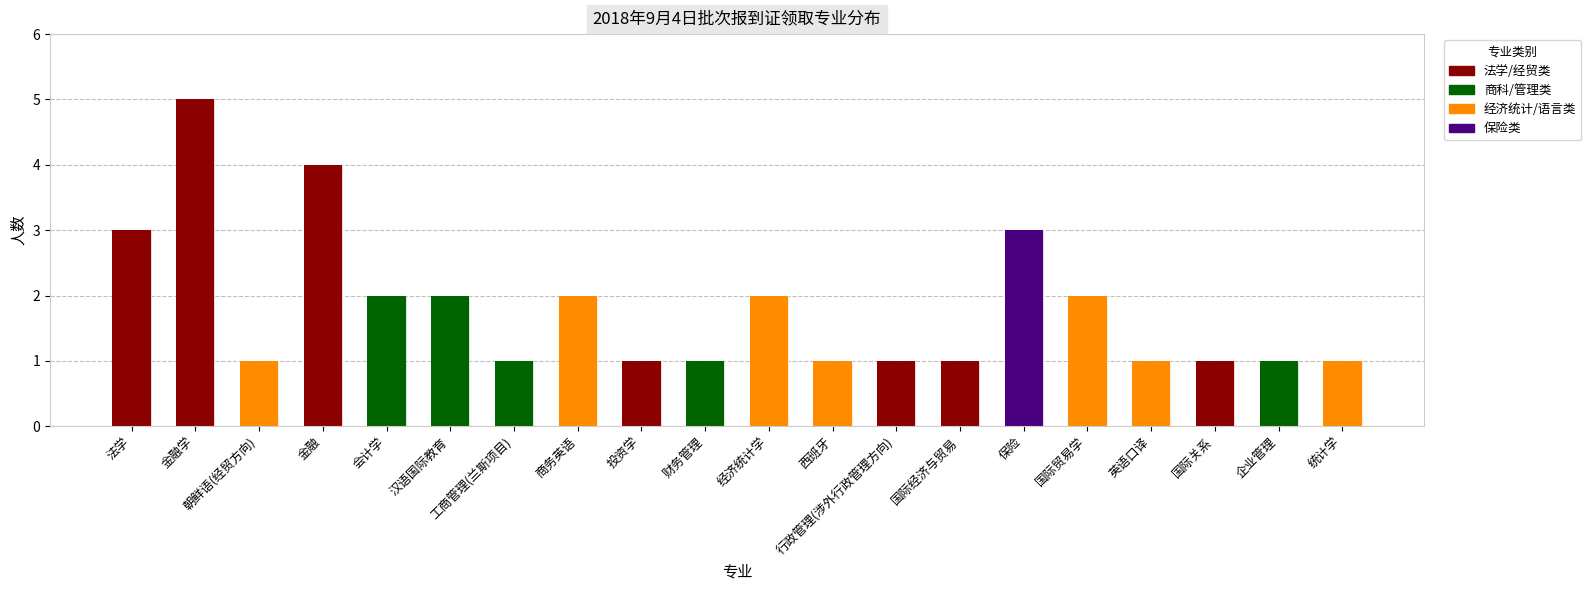

What is the change in value from 金融学 to 投资学?

-4